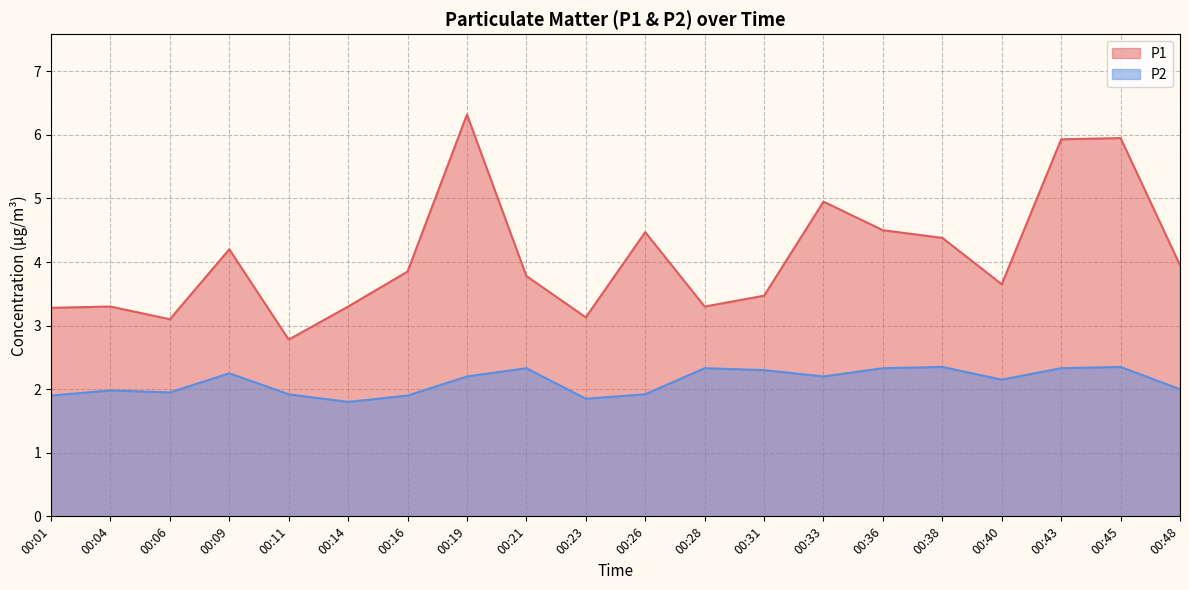

Where is P1 nearest to the value 4?

00:48